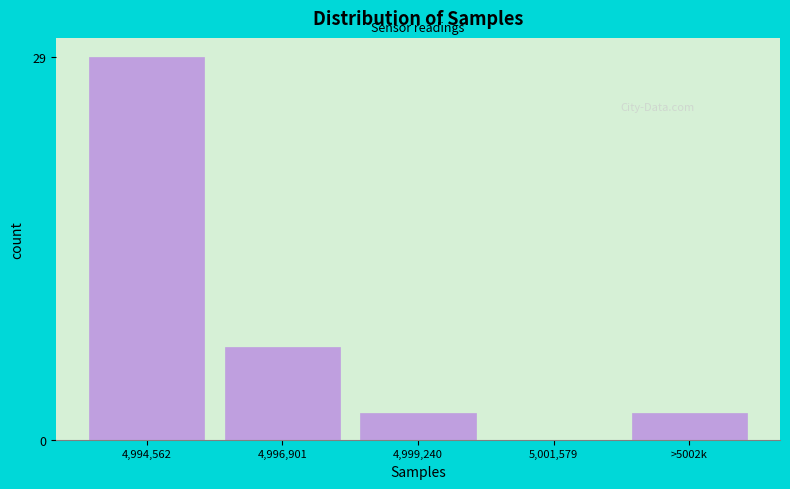

Reading left to right, what are all the values shown in this chart?

4,994,562=29	4,996,901=7	4,999,240=2	5,001,579=0	>5002k=2